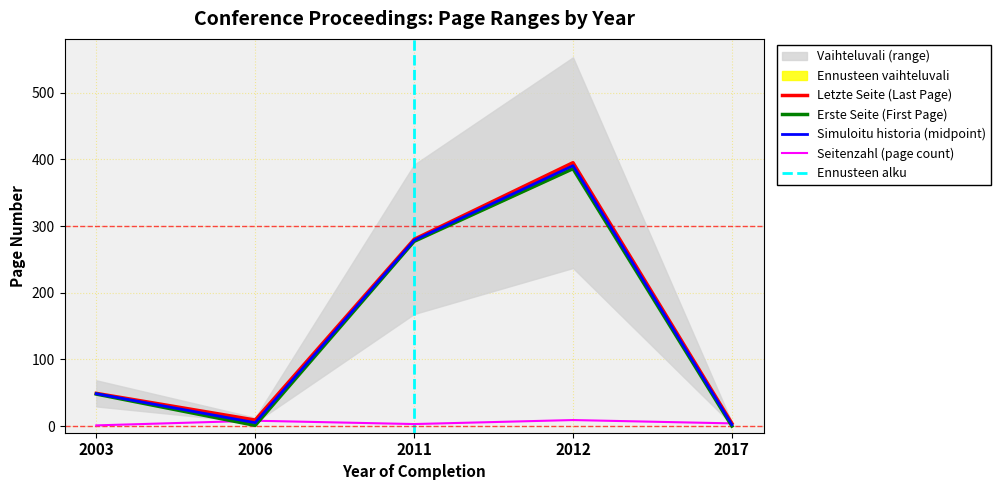

Is the value of Seitenzahl (page count) at 2011 greater than the value of Simuloitu historia (midpoint) at 2011?

No